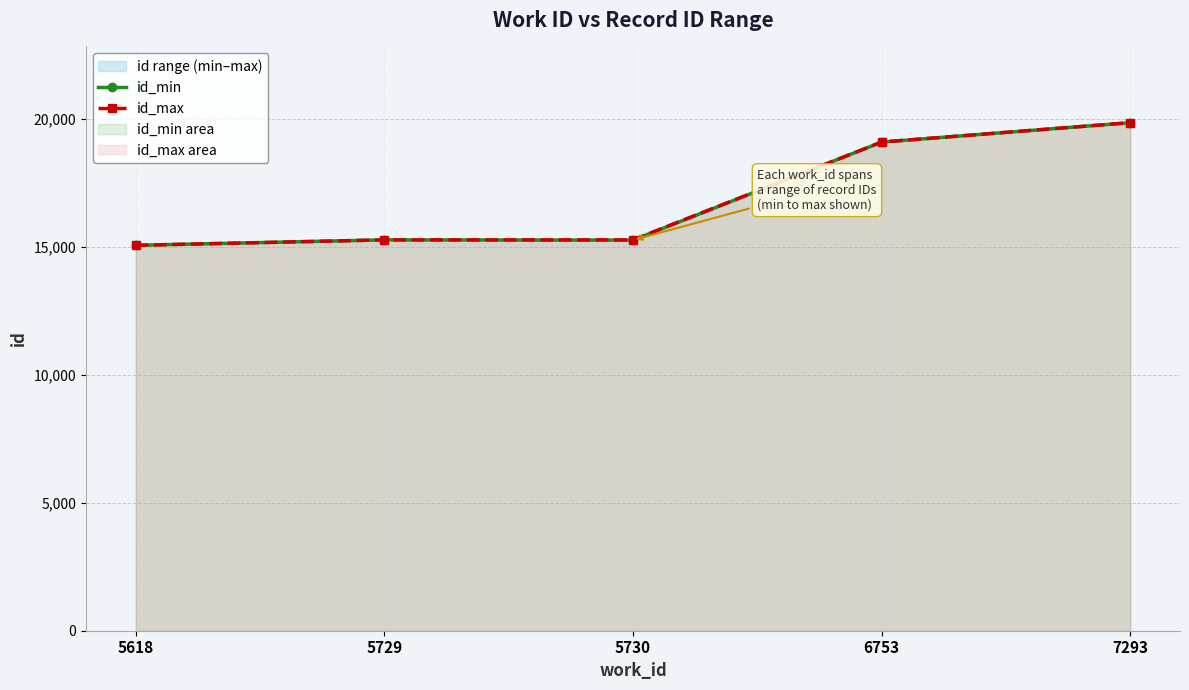

Where is id_min nearest to the value 17464?

6753